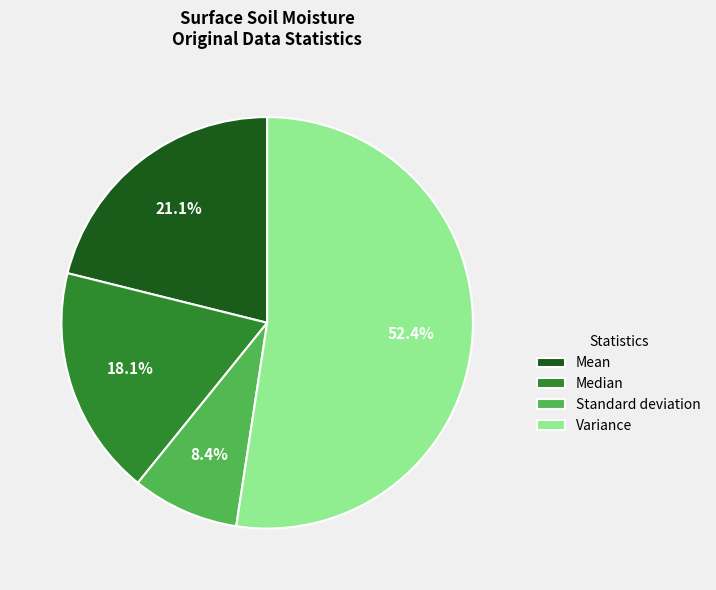

True or false: Median accounts for 10% of the total.

False